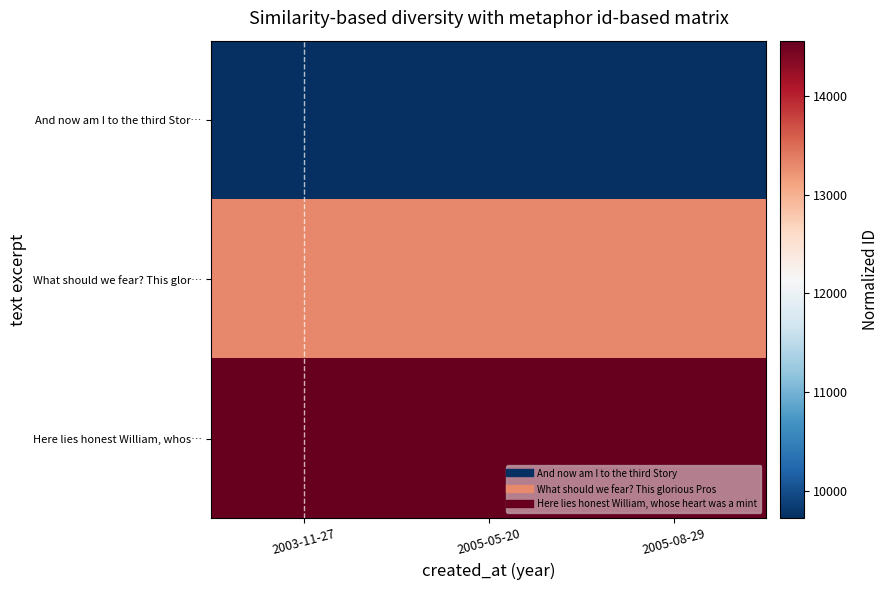

At which category is the sum across all series the highest?

2003-11-27